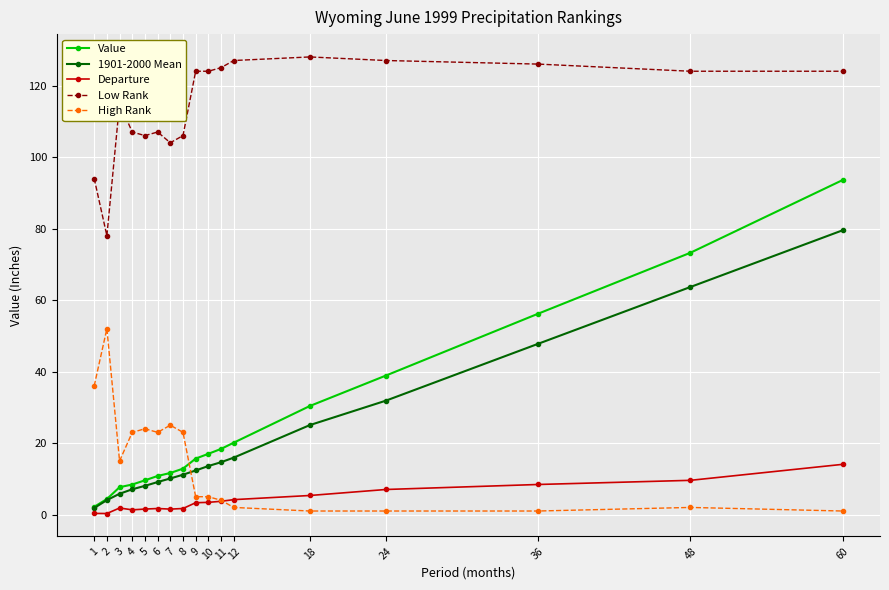

Is this an area chart (filled region under the line)?

No